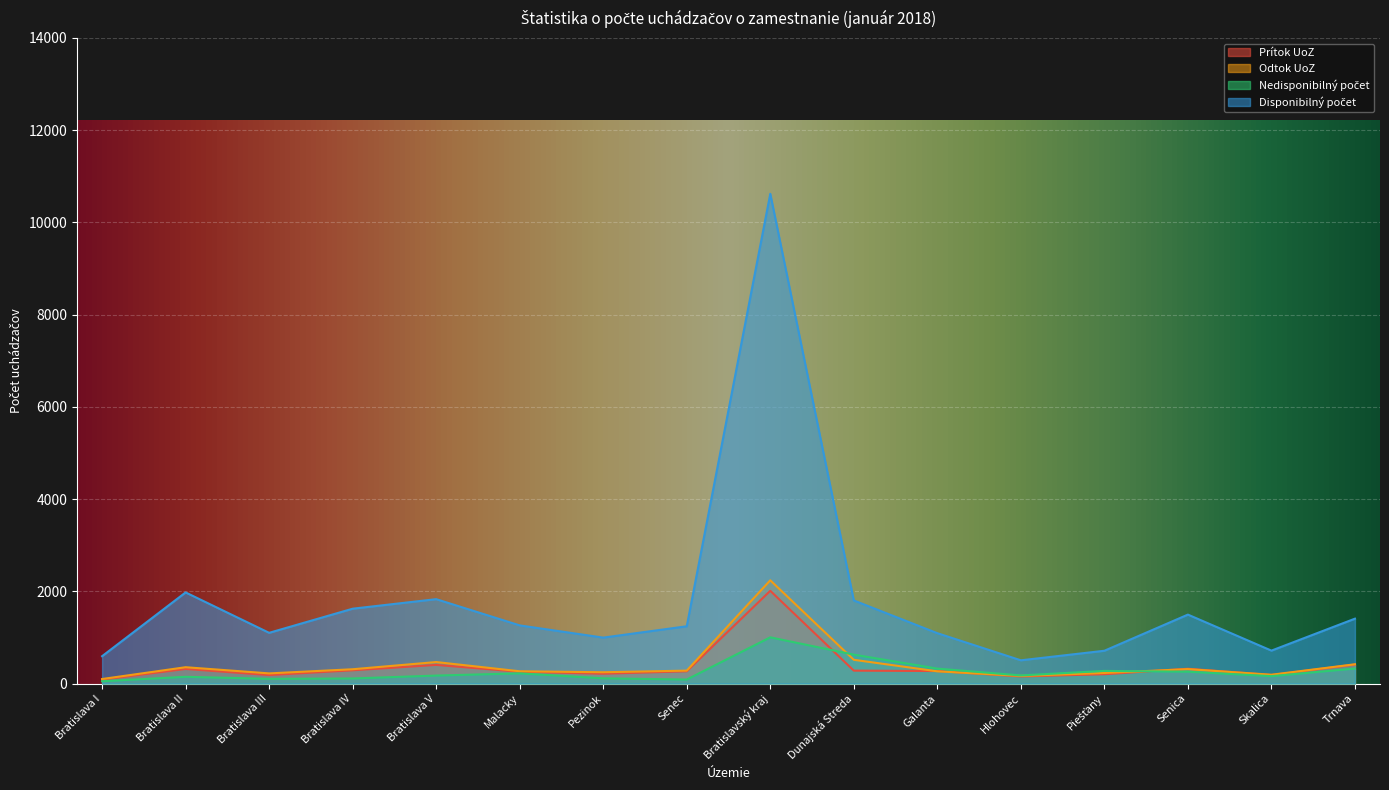

Which series has the widest spread of values?

Disponibilný počet